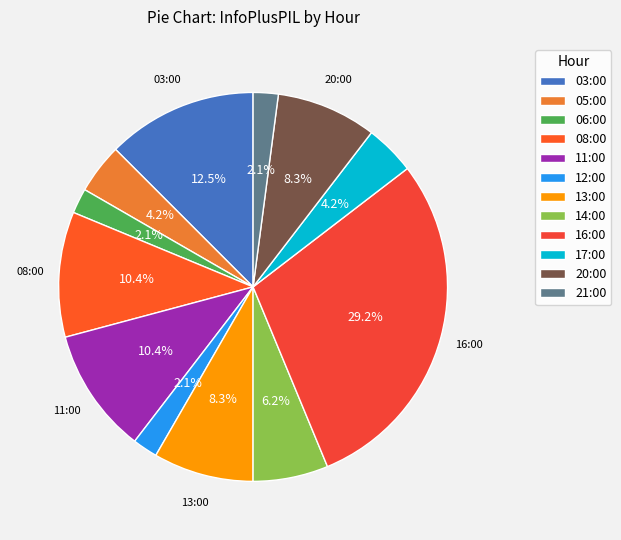

How many segments does this pie chart have?

12